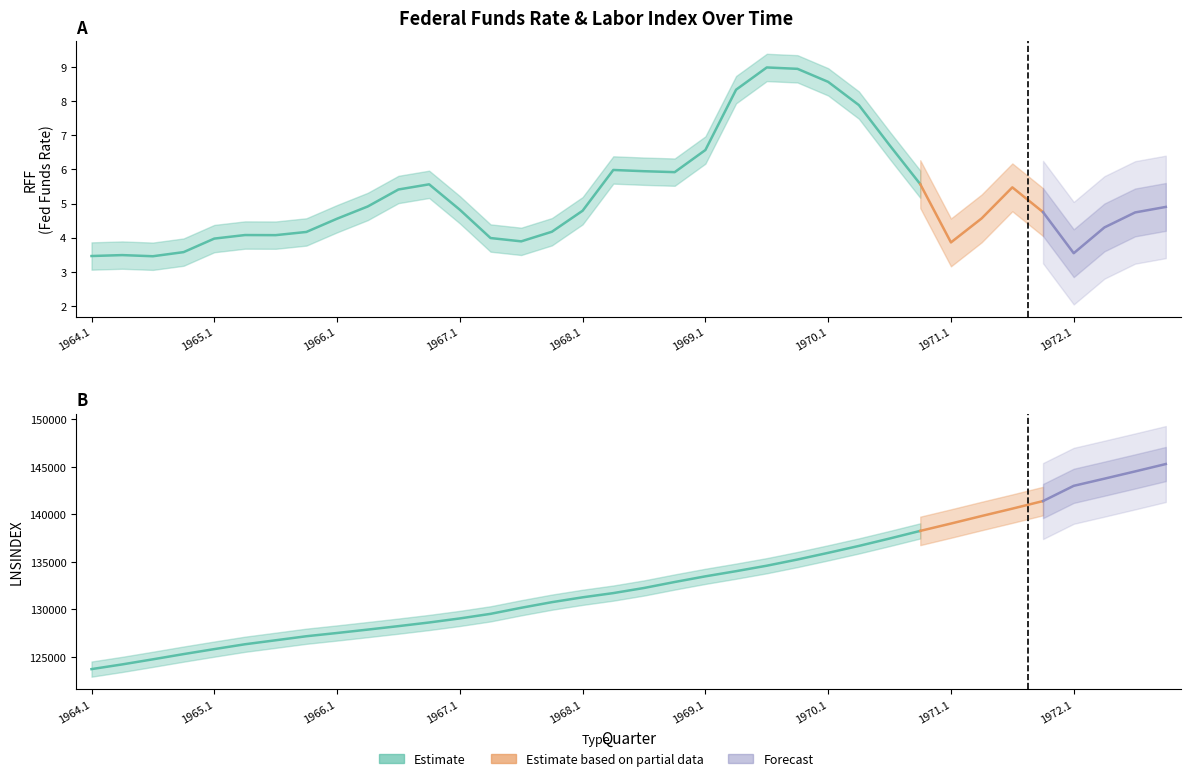

What is the average value of the LNSINDEX series?

132971.1